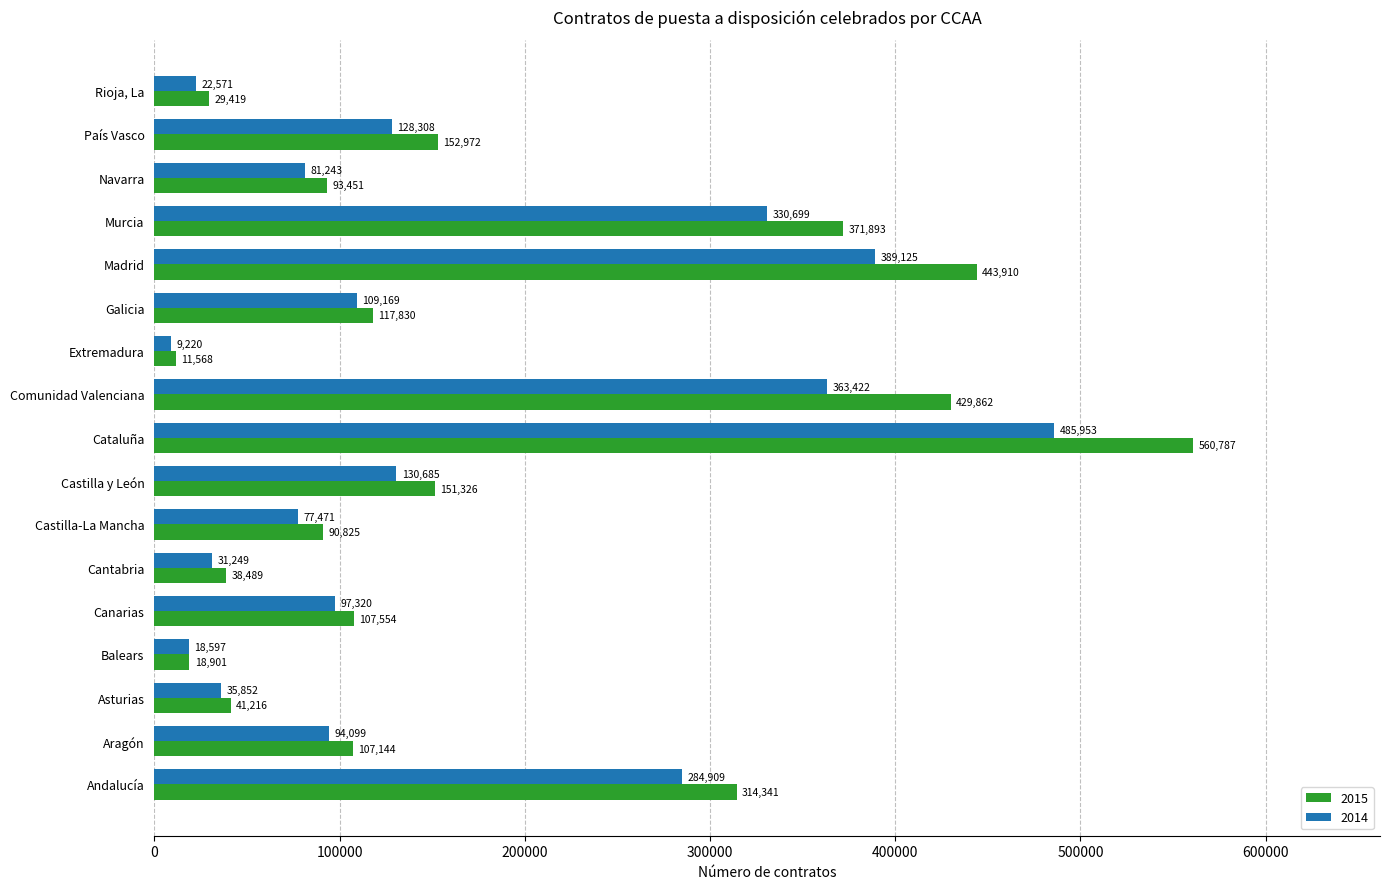

At which label is 2015 closest to 286177?

Andalucía